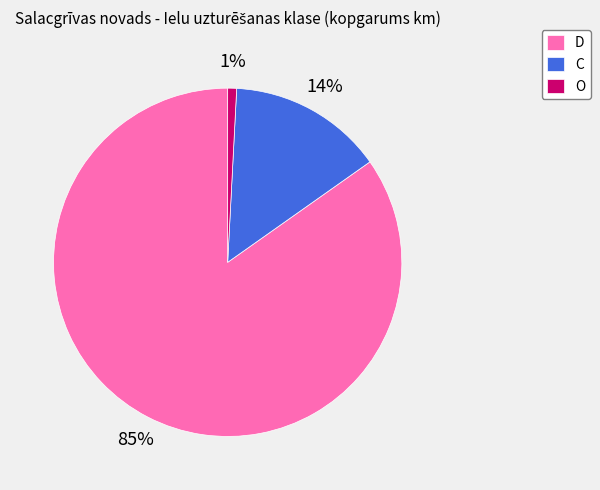

Which category has the smallest portion of the pie?

O